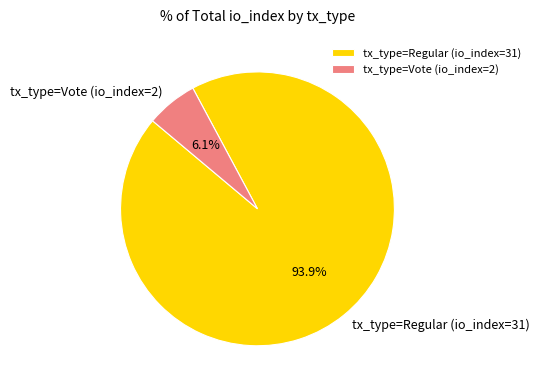

Rank the categories by value from highest to lowest.

tx_type=Regular (io_index=31), tx_type=Vote (io_index=2)